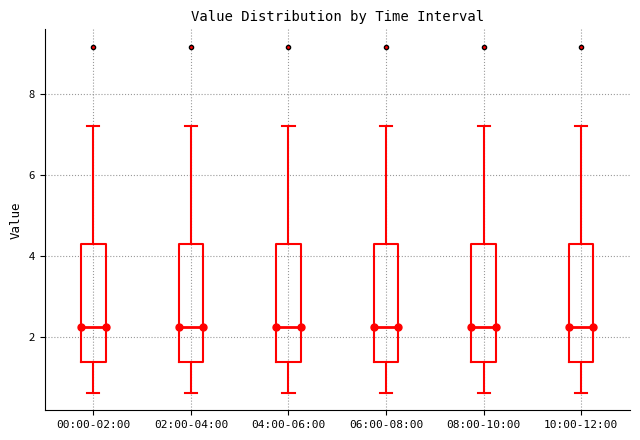

Reading left to right, transcribe this box plot: for each box, give where its median line is, the range the box spans, and where its two whiskers end, as read against the y-axis. The values are not printed on the chart, so give them approximately, as read against the axis.

00:00-02:00: median 2.2, box 1.4 to 4.4, whiskers 0.6 to 7.2
02:00-04:00: median 2.2, box 1.4 to 4.4, whiskers 0.6 to 7.2
04:00-06:00: median 2.2, box 1.4 to 4.4, whiskers 0.6 to 7.2
06:00-08:00: median 2.2, box 1.4 to 4.4, whiskers 0.6 to 7.2
08:00-10:00: median 2.2, box 1.4 to 4.4, whiskers 0.6 to 7.2
10:00-12:00: median 2.2, box 1.4 to 4.4, whiskers 0.6 to 7.2